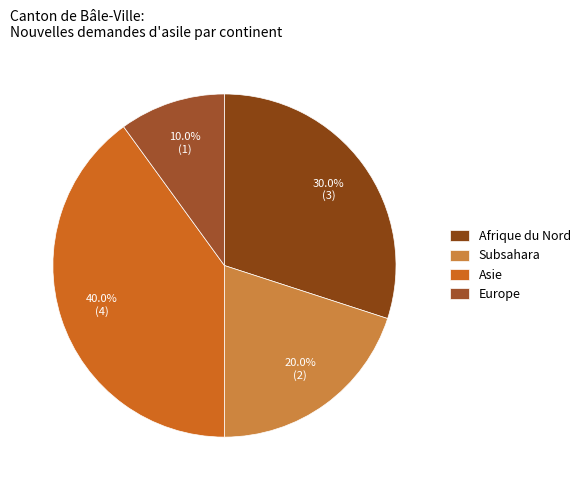

Is it true that Subsahara is 32% of the pie?

False